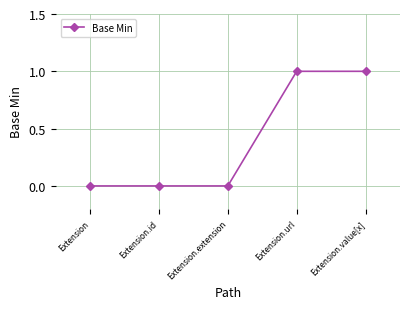

What is the approximate value at Extension.url?

1